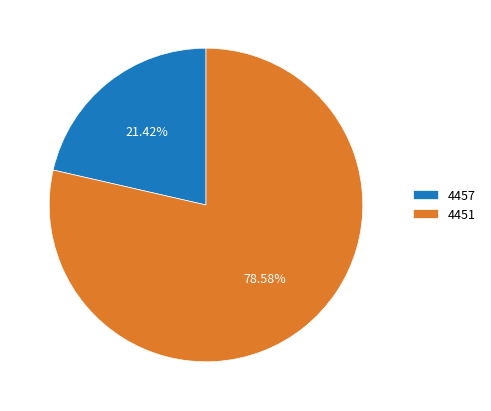

Which slice is the smallest?

4457